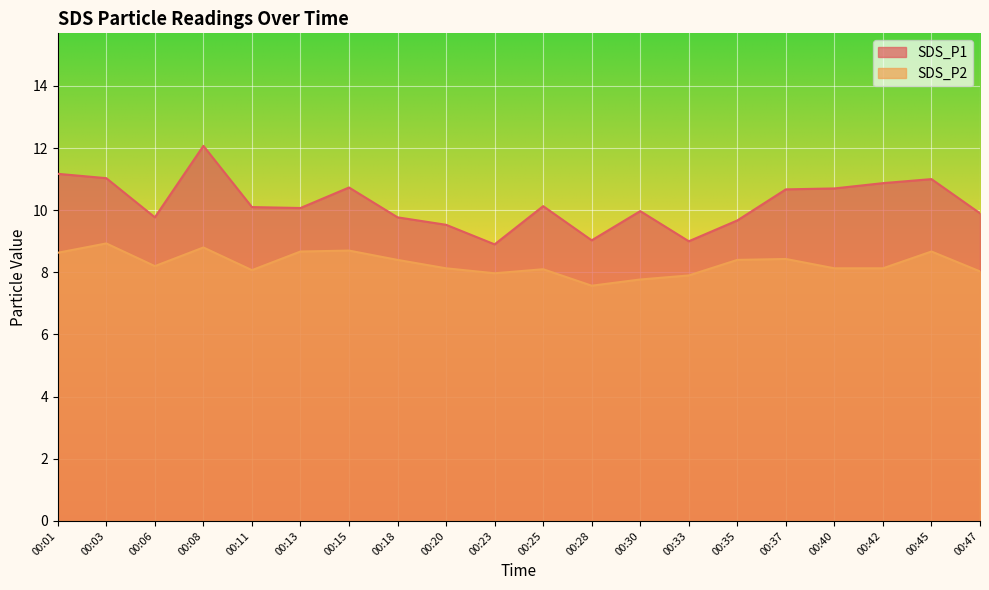

What is the value of the SDS_P2 point at the 4th from the left?

8.8